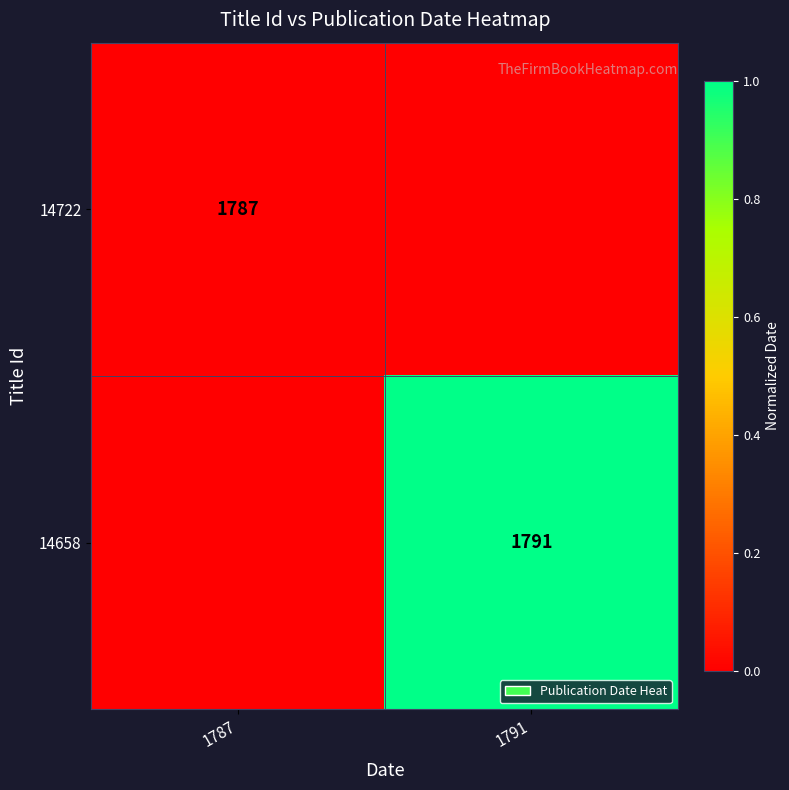

What is the maximum value shown in the chart?

1.0